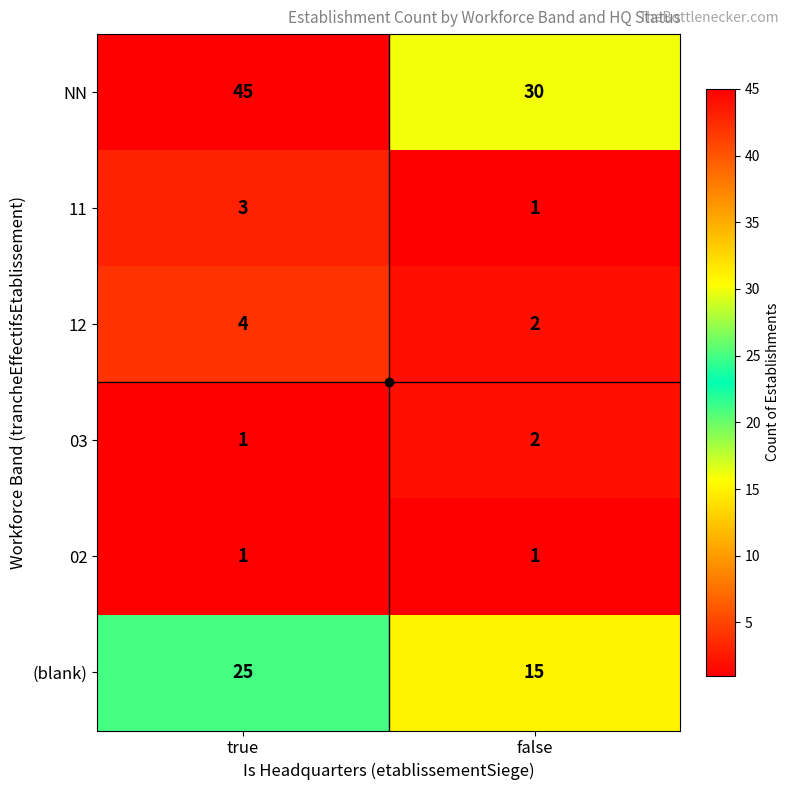

Which series has the widest spread of values?

NN